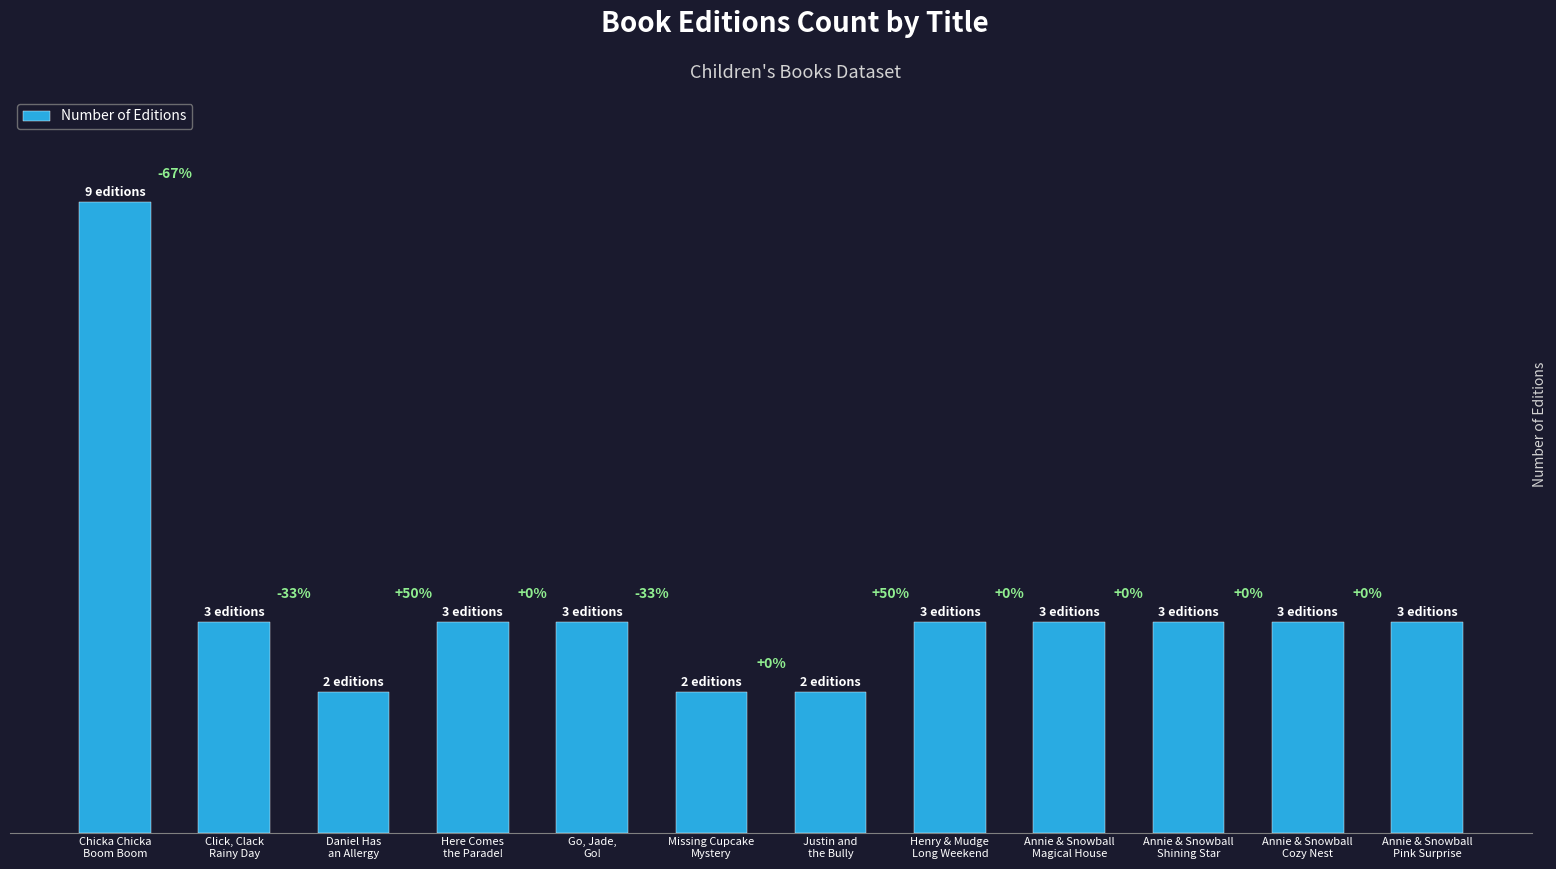

Which label corresponds to the largest value in the chart?

Chicka Chicka
Boom Boom